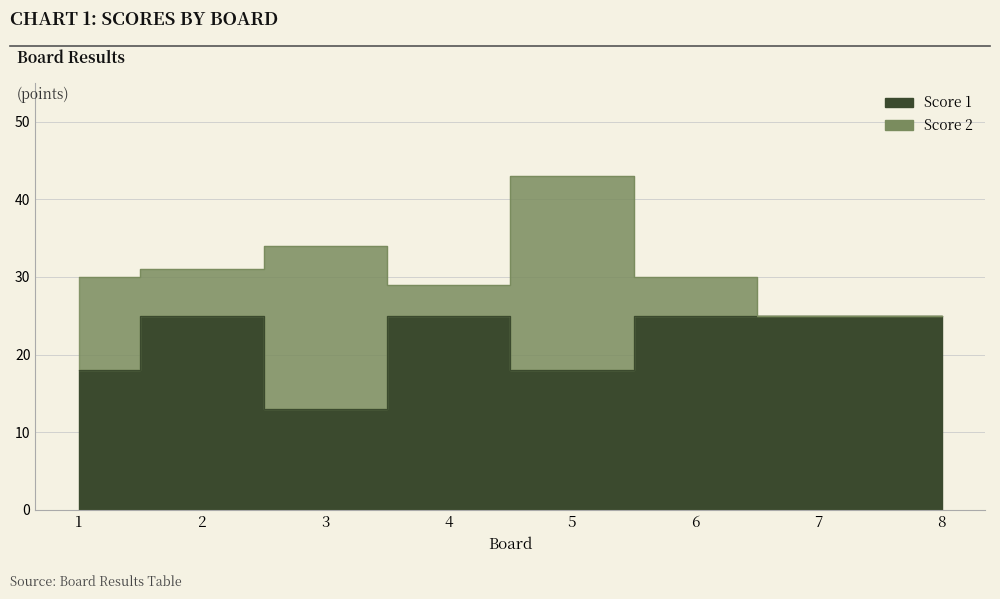

List the labels in order of value, smallest first.

3, 1, 5, 2, 4, 6, 7, 8